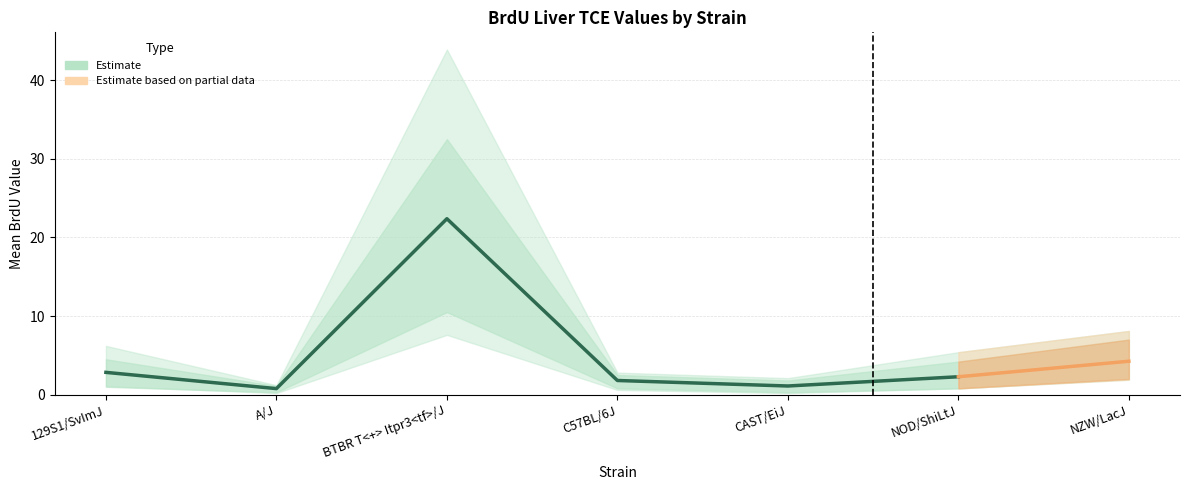

Is the value of min_value at NOD/ShiLtJ greater than the value of mean_value at NZW/LacJ?

No